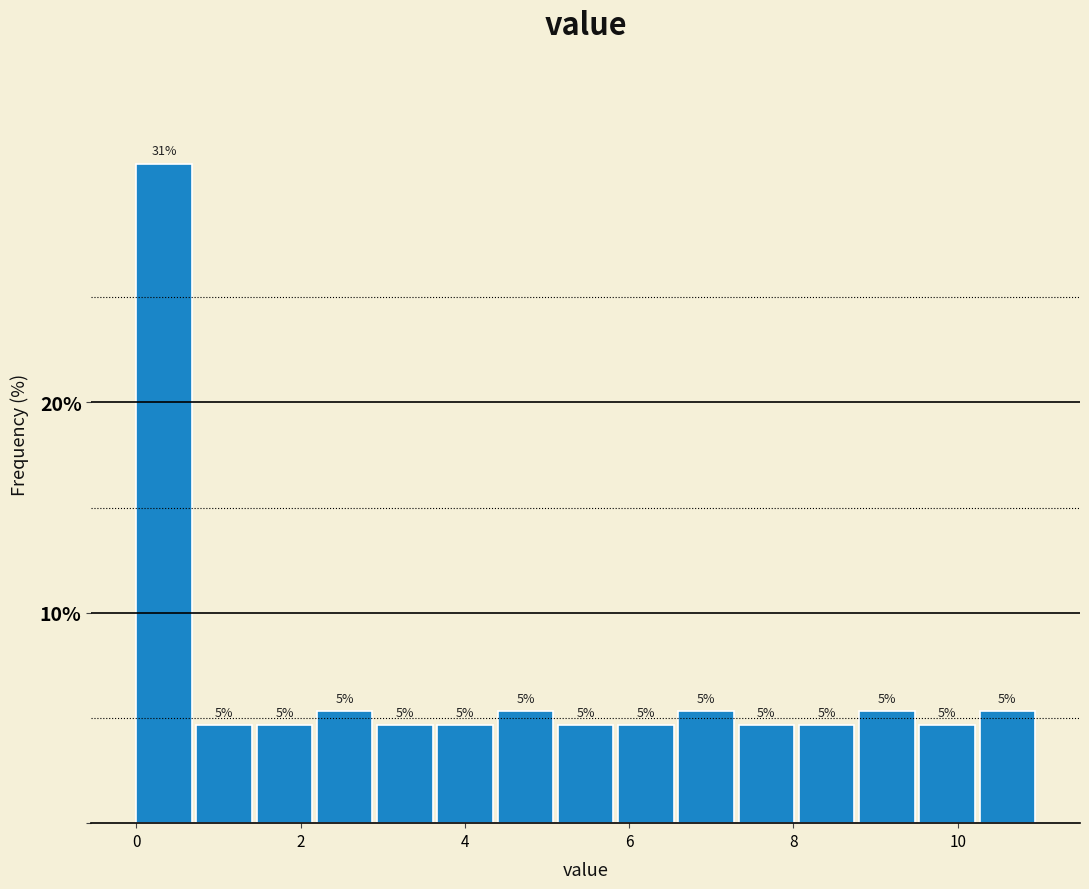

Around what value on the x-axis is the tallest bar? Give the approximate position of its centre, as read against the axis.

0.4